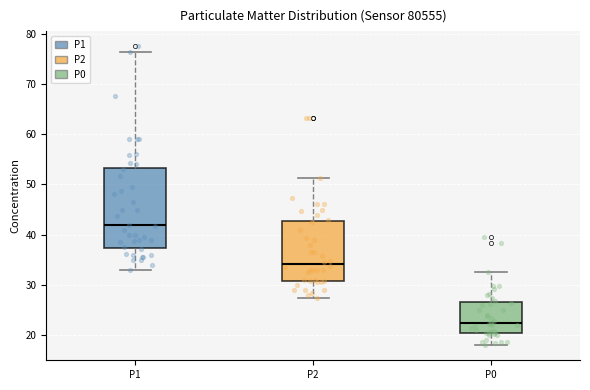

Reading left to right, transcribe this box plot: for each box, give where its median line is, the range the box spans, and where its two whiskers end, as read against the y-axis. The values are not printed on the chart, so give them approximately, as read against the axis.

P1: median 42, box 37 to 53, whiskers 33 to 76
P2: median 34, box 31 to 43, whiskers 28 to 51
P0: median 22, box 21 to 27, whiskers 18 to 33